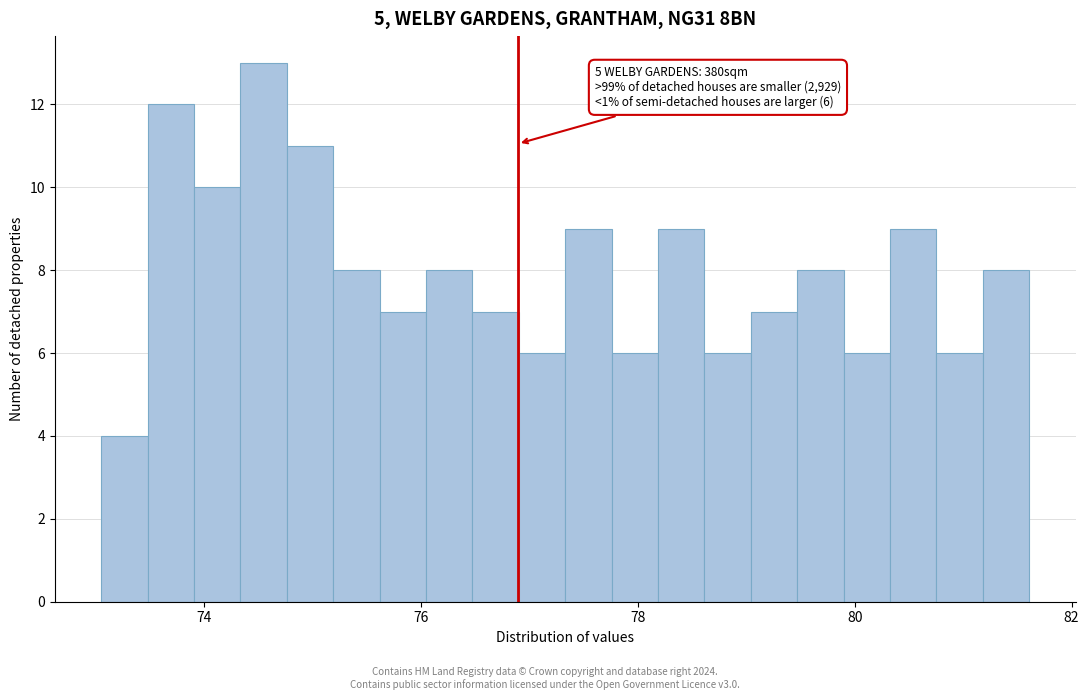

Read against the x-axis, roughly where is the centre of the tallest bar?

74.6